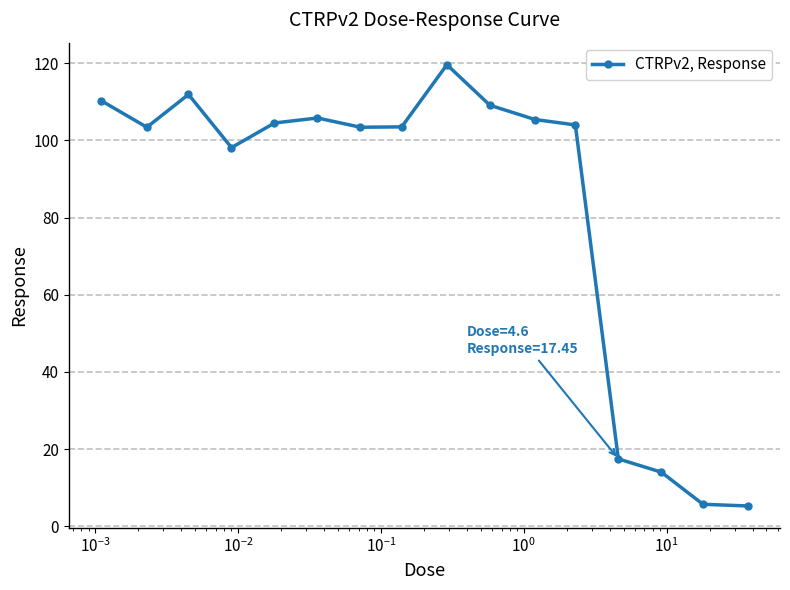

What is the value of the 9th point from the left?

119.6